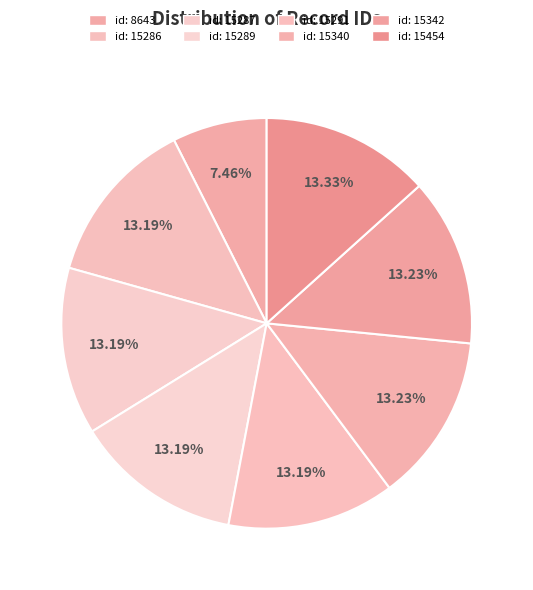

Combined, what portion of the pie is id: 15289 and id: 15287?

26.4%